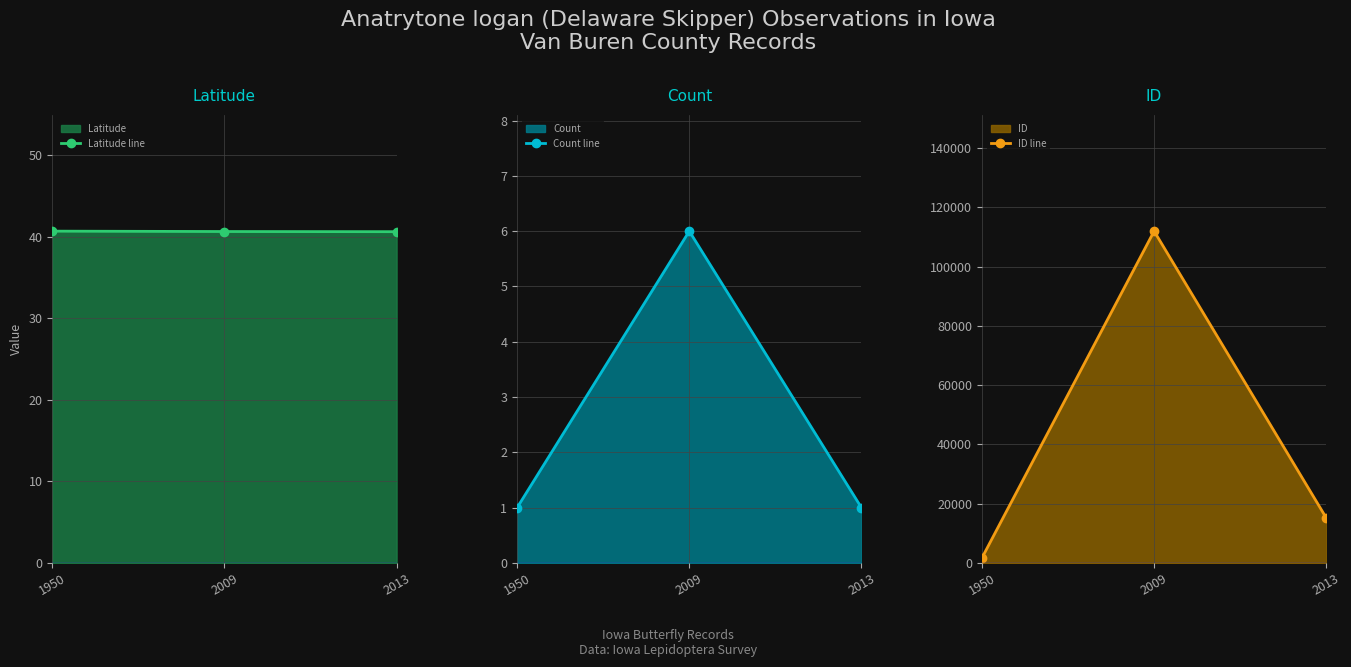

At which category is the sum across all series the highest?

2009